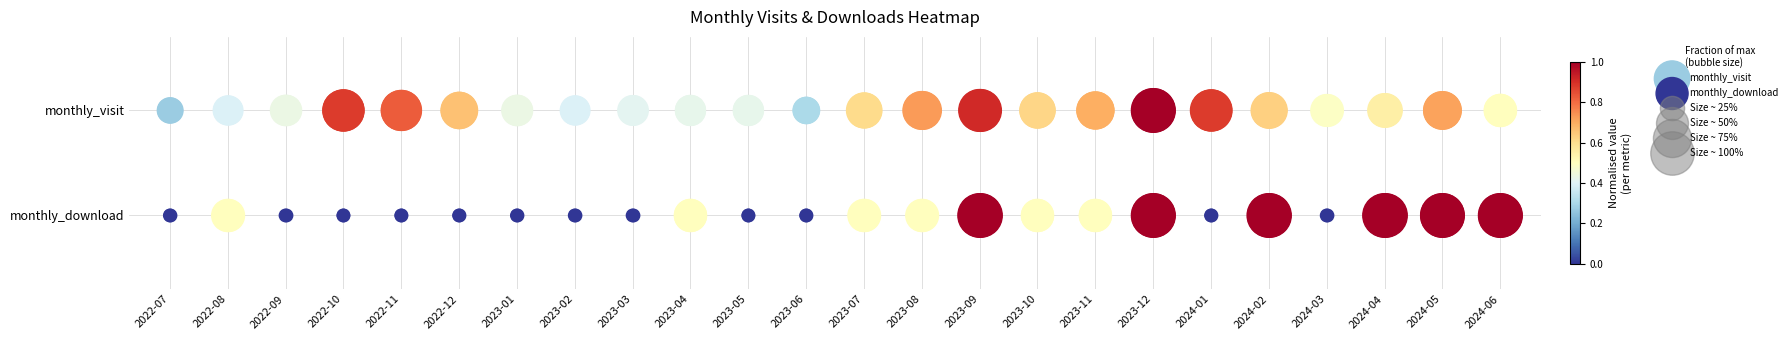

Which series has the largest range (max minus min)?

monthly_visit